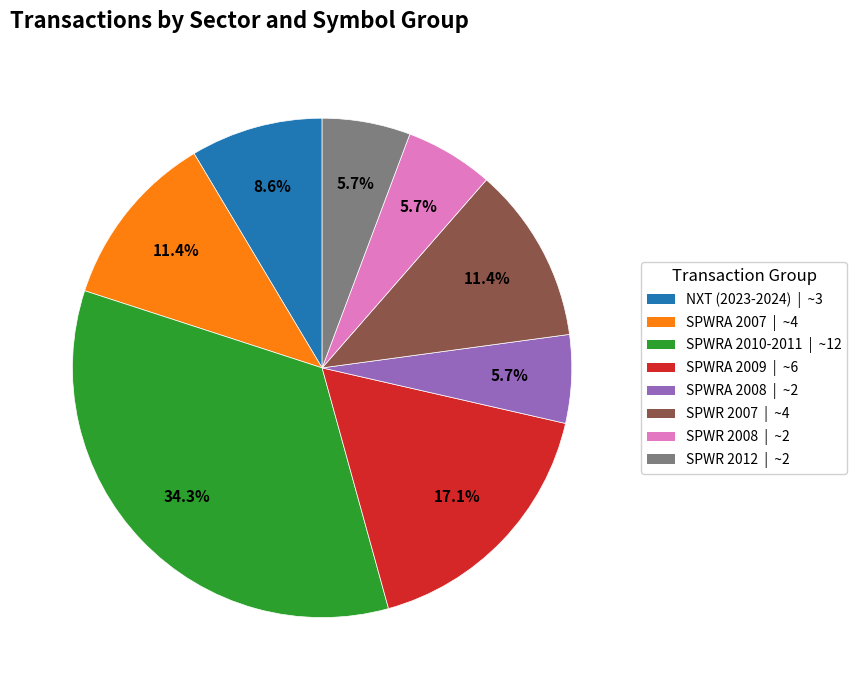

Is there any slice that represents more than half of the pie?

No